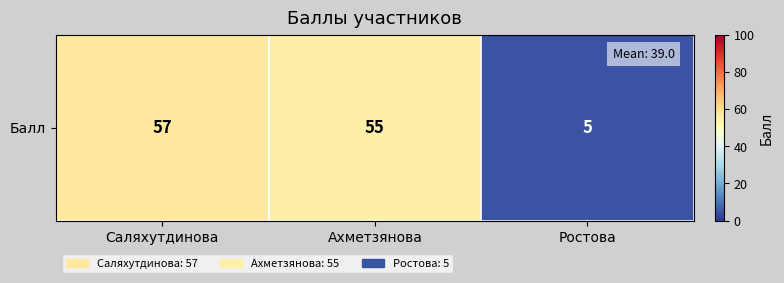

Where does the data first go above 55?

Саляхутдинова